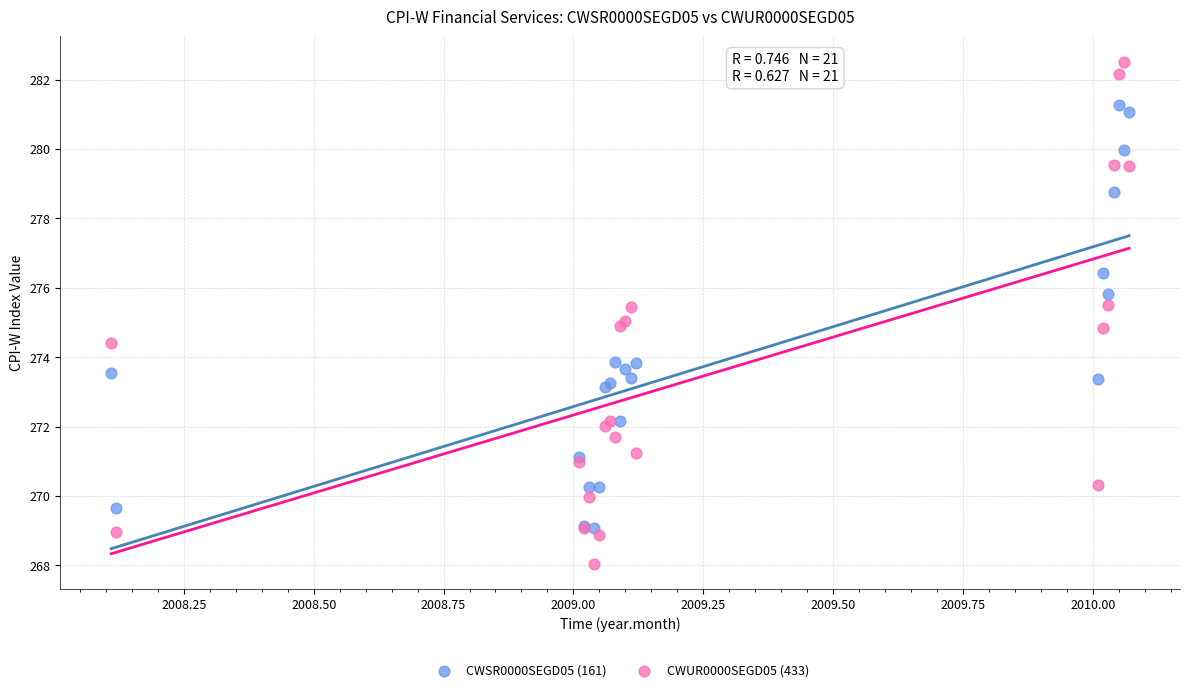

Which series reaches the minimum Y coordinate?

CWUR0000SEGD05 (433)